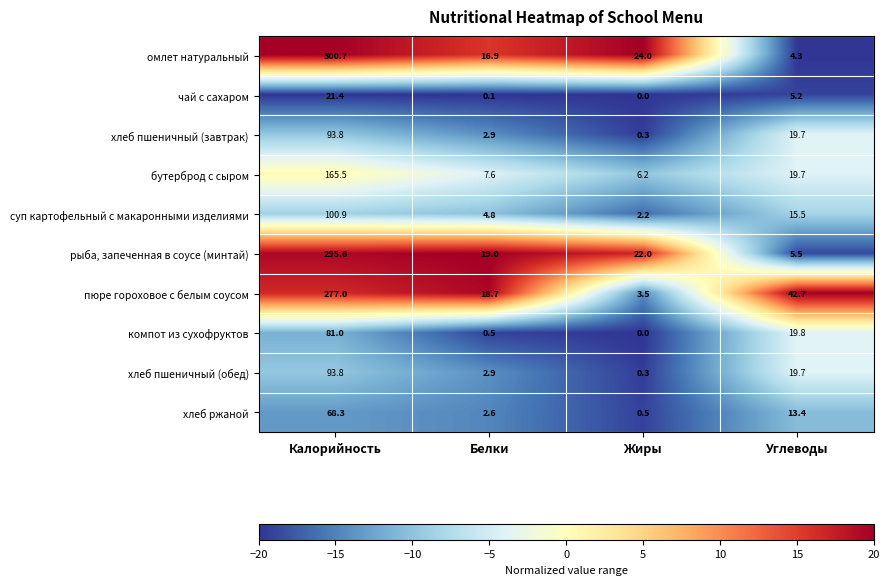

What is the difference between the maximum and minimum values in the омлет натуральный series?

296.4